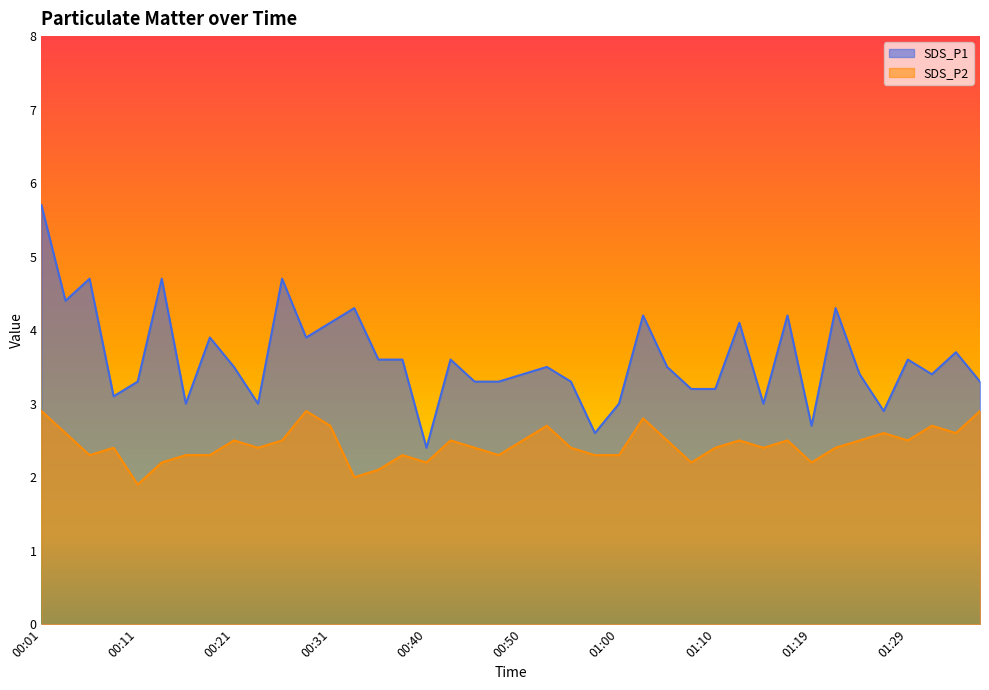

At which category is the sum across all series the highest?

00:01